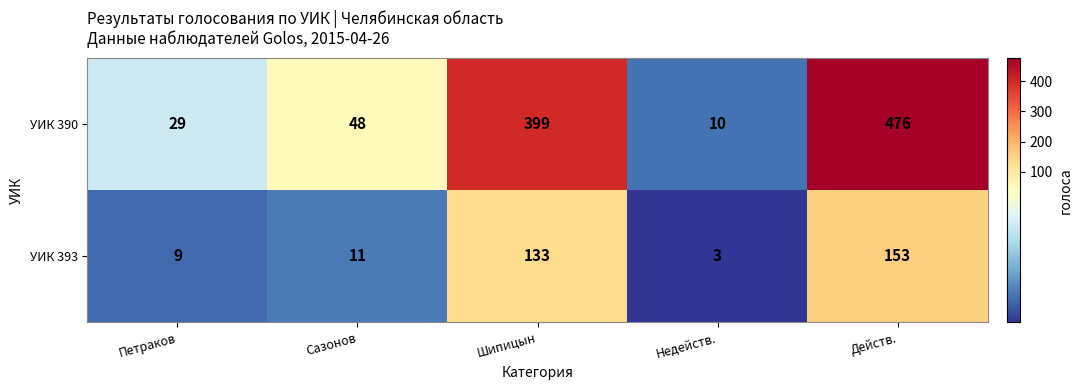

At which category does the chart reach its peak across all series?

Действ.